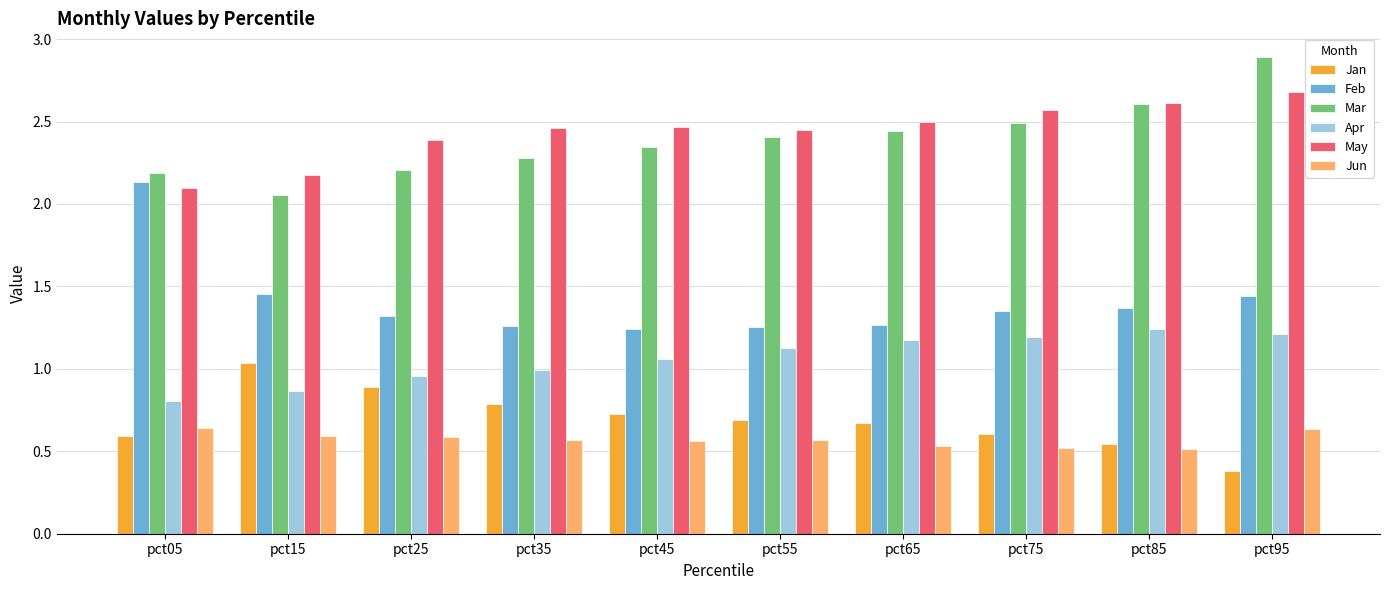

What is the difference between the highest and lowest values at pct35?

1.9